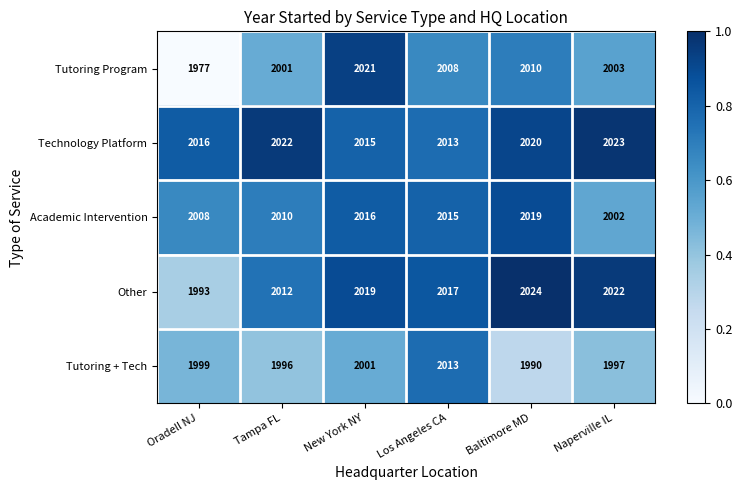

Read the Tutoring + Tech value at New York NY, to the nearest 10.

2000